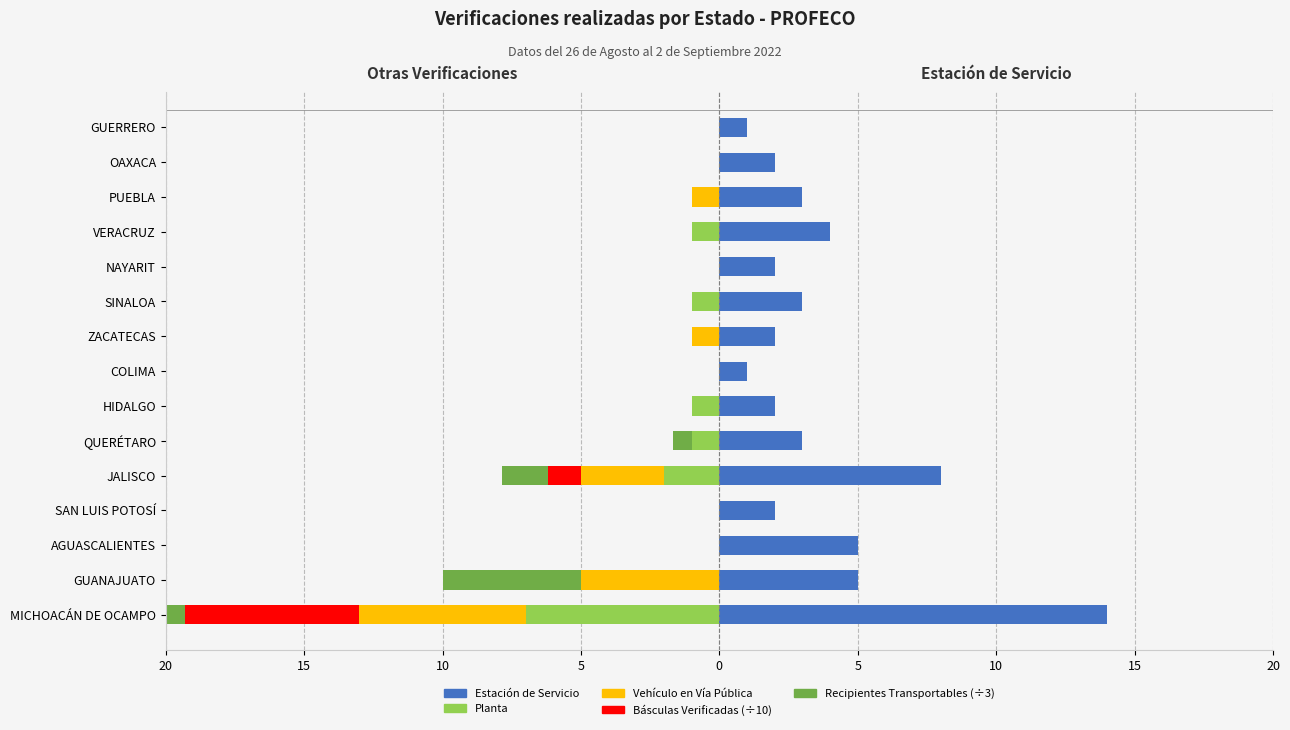

Are the bars horizontal?

Yes